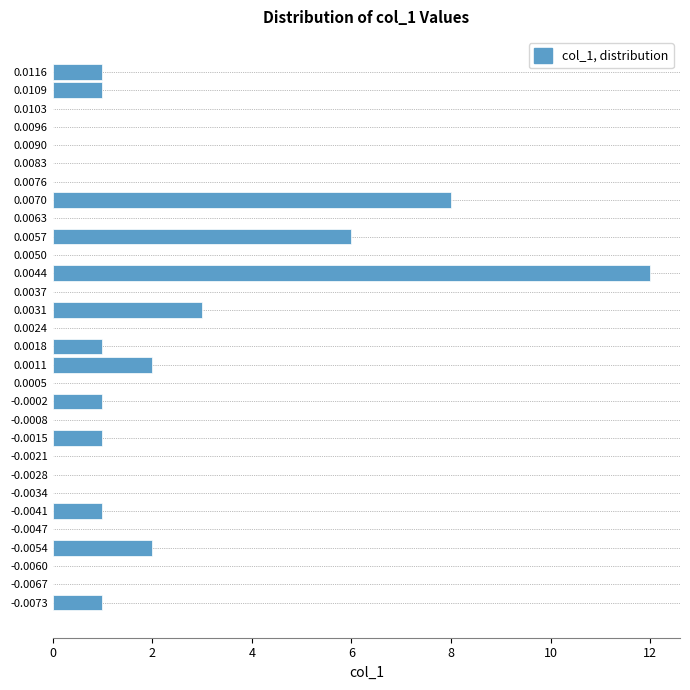

Reading bottom to top, list all the values displayed in this chart.

-0.0073=1	-0.0067=0	-0.0060=0	-0.0054=2	-0.0047=0	-0.0041=1	-0.0034=0	-0.0028=0	-0.0021=0	-0.0015=1	-0.0008=0	-0.0002=1	0.0005=0	0.0011=2	0.0018=1	0.0024=0	0.0031=3	0.0037=0	0.0044=12	0.0050=0	0.0057=6	0.0063=0	0.0070=8	0.0076=0	0.0083=0	0.0090=0	0.0096=0	0.0103=0	0.0109=1	0.0116=1